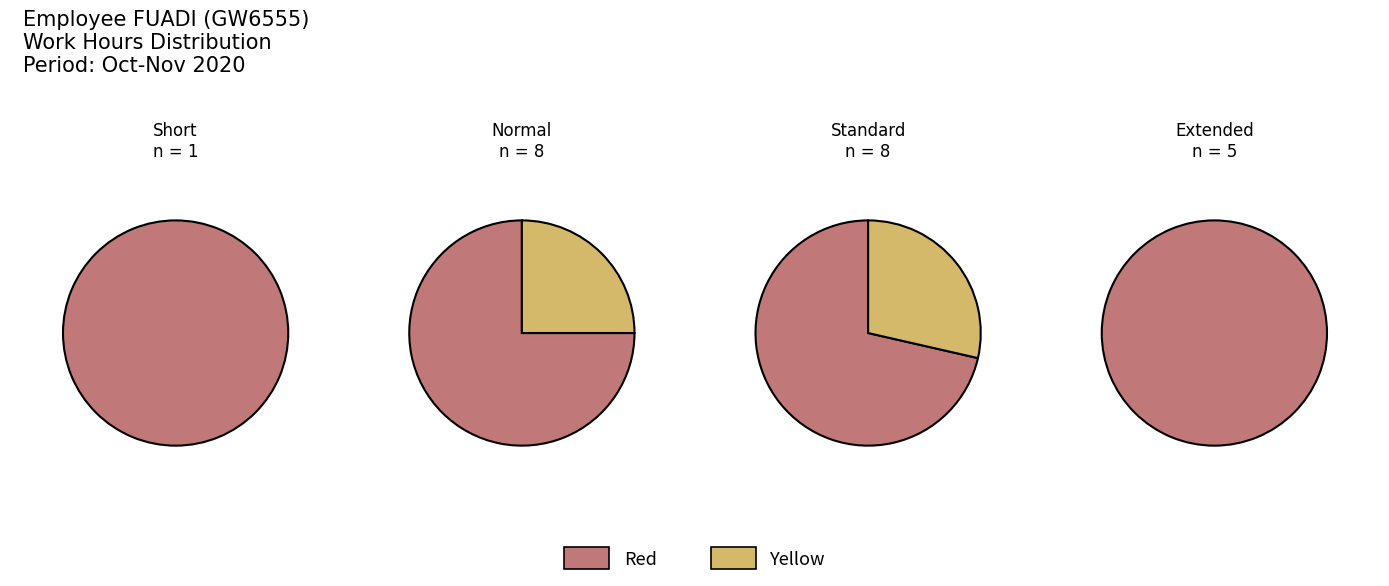

The 11-Wed slice represents 11% of the pie. True or false?

False